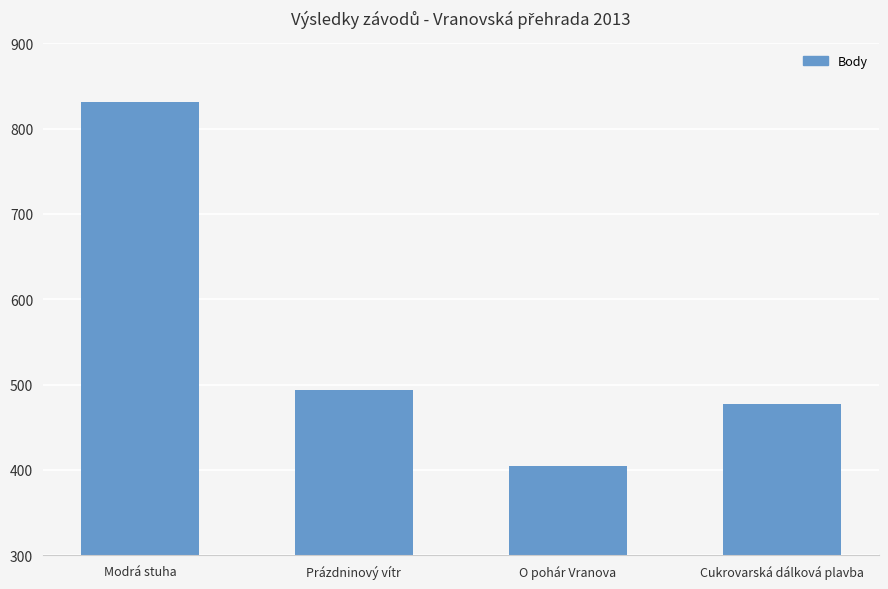

True or false: the data shows 831 at Modrá stuha.

True